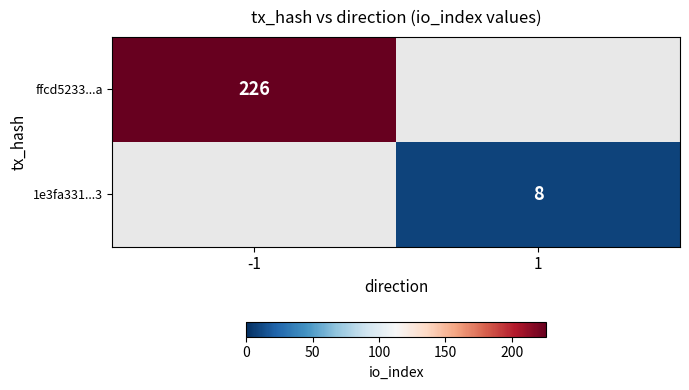

What is the smallest value displayed?

8.0